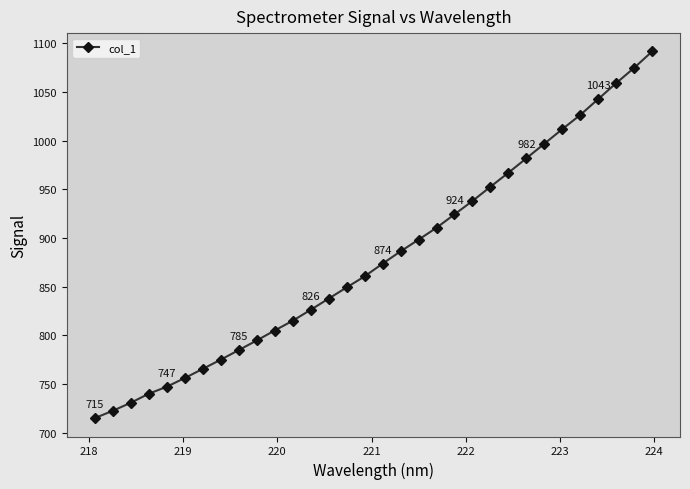

True or false: there are more than 2 points higher than both neighbors.

False